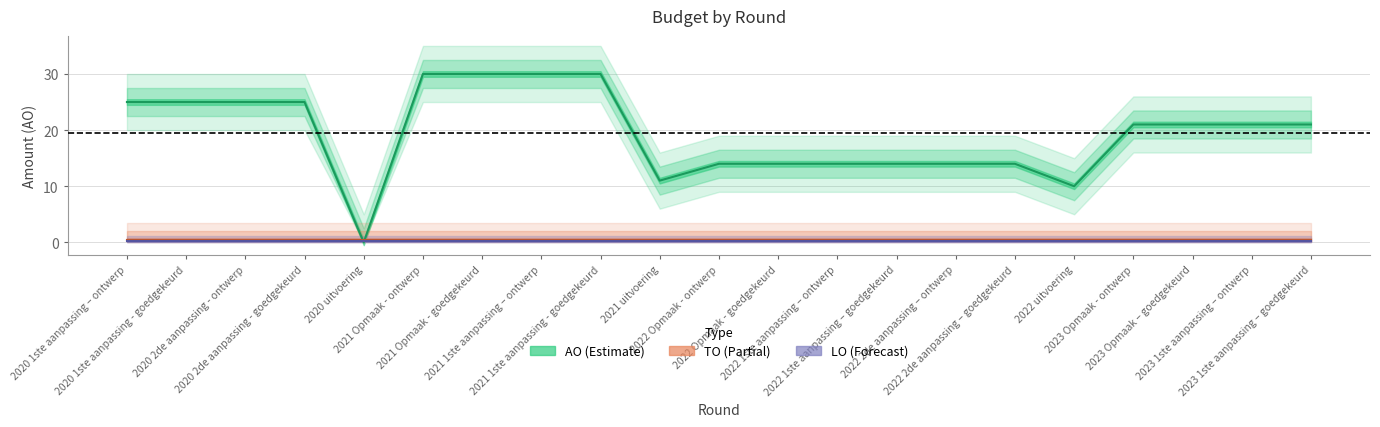

True or false: TO and AO intersect in this chart.

False